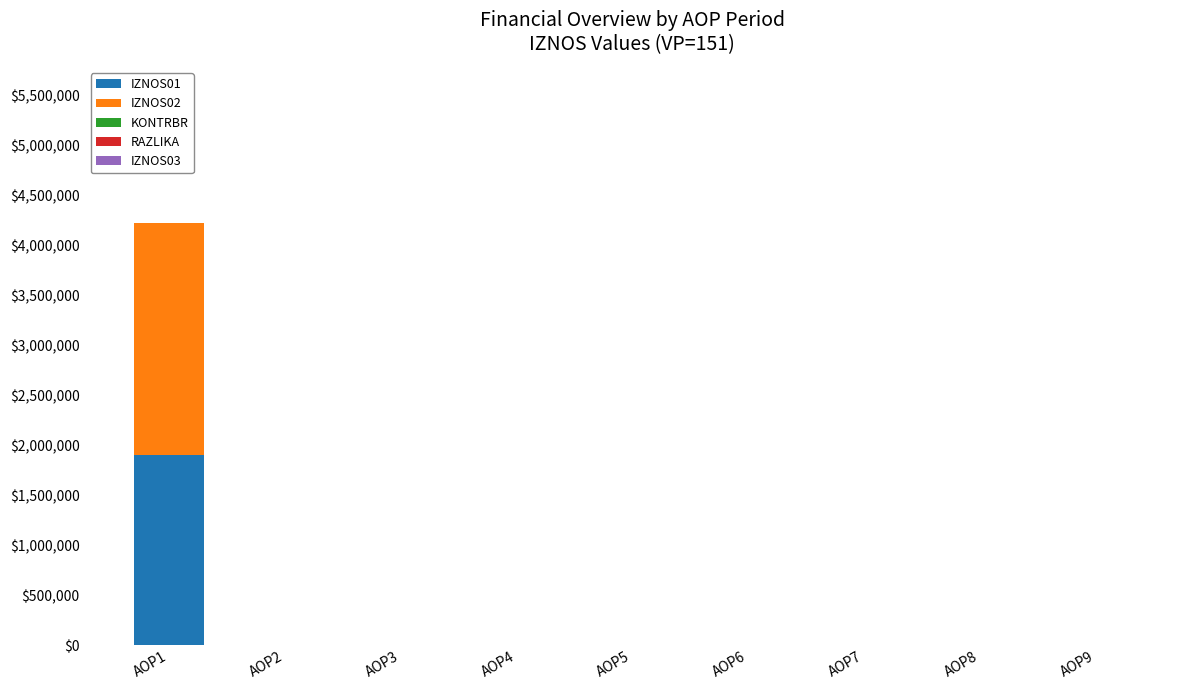

At which label does IZNOS01 reach its peak?

AOP1